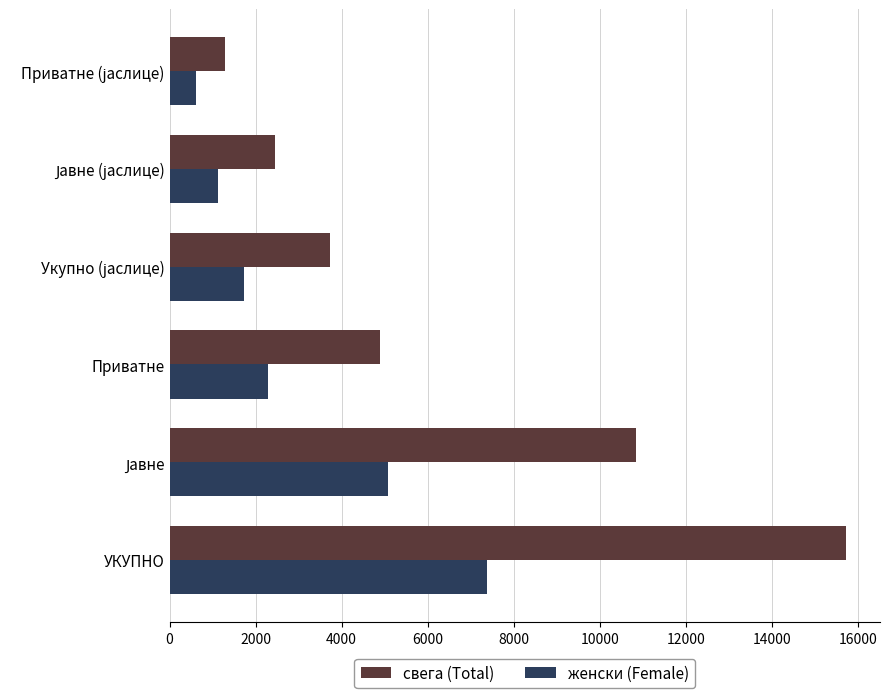

What is the average value of the женски (Female) series?

3037